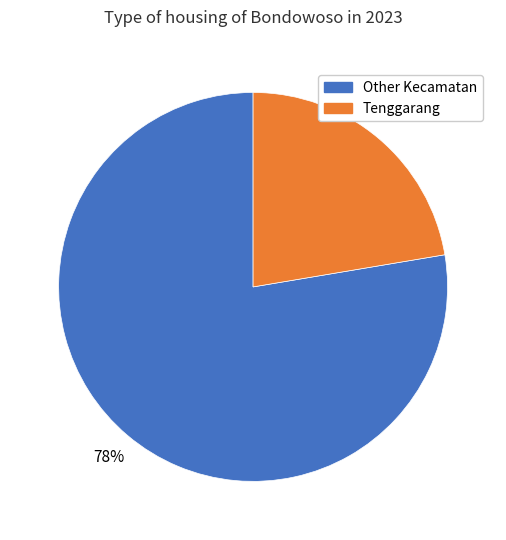

Does any single category account for the majority?

Yes